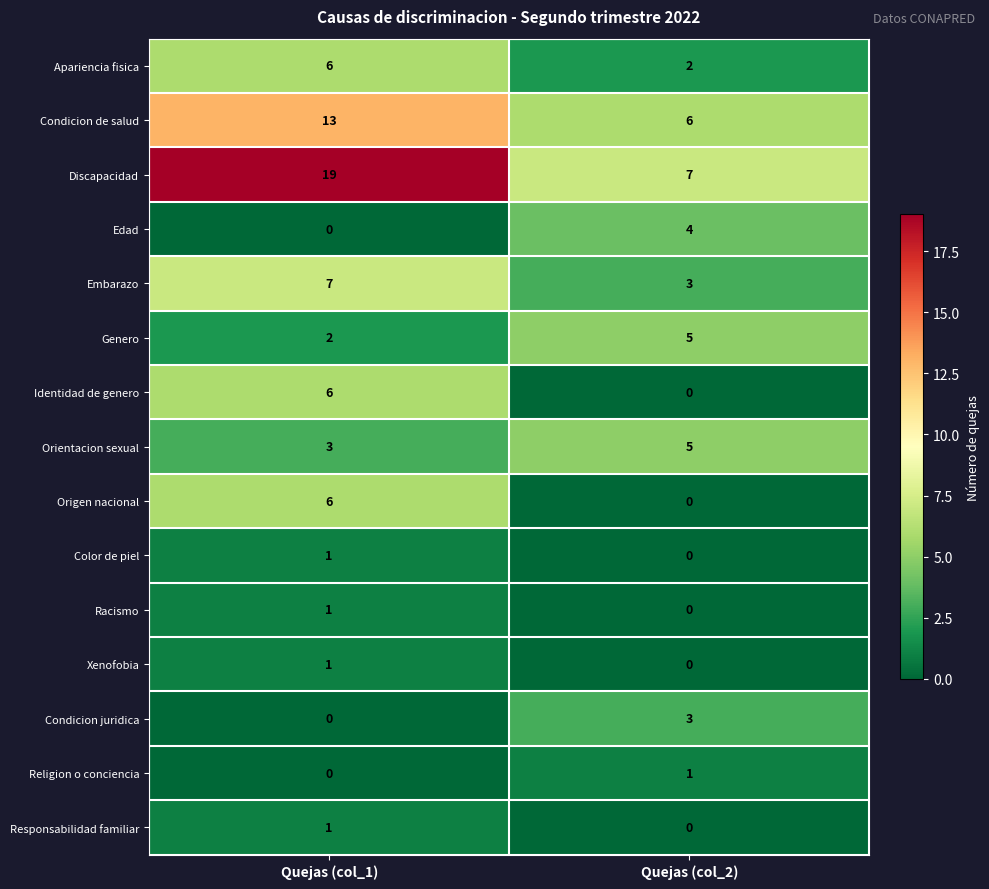

Reading left to right, extract all data points from this chart.

Apariencia fisica: 6	2
Condicion de salud: 13	6
Discapacidad: 19	7
Edad: 0	4
Embarazo: 7	3
Genero: 2	5
Identidad de genero: 6	0
Orientacion sexual: 3	5
Origen nacional: 6	0
Color de piel: 1	0
Racismo: 1	0
Xenofobia: 1	0
Condicion juridica: 0	3
Religion o conciencia: 0	1
Responsabilidad familiar: 1	0